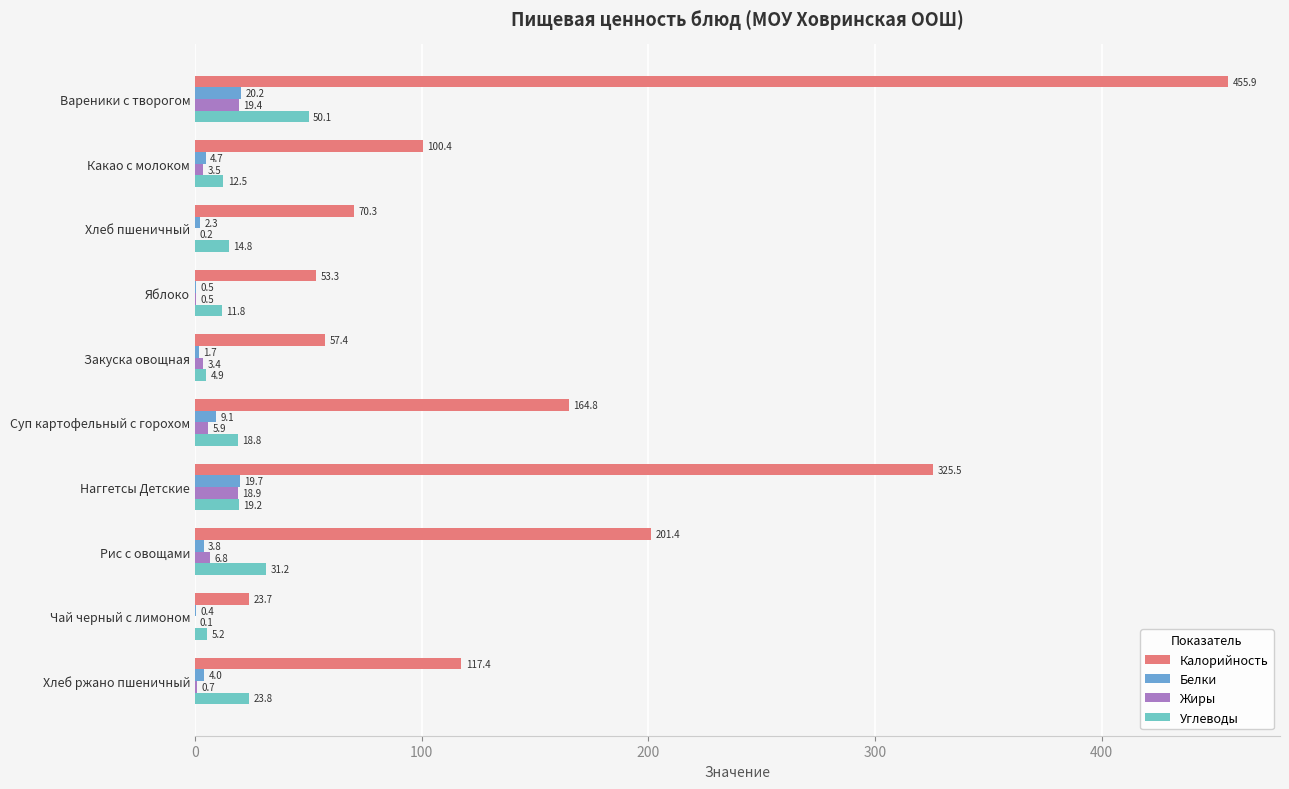

The Углеводы series shows 50.1 at Вареники с творогом. True or false?

True